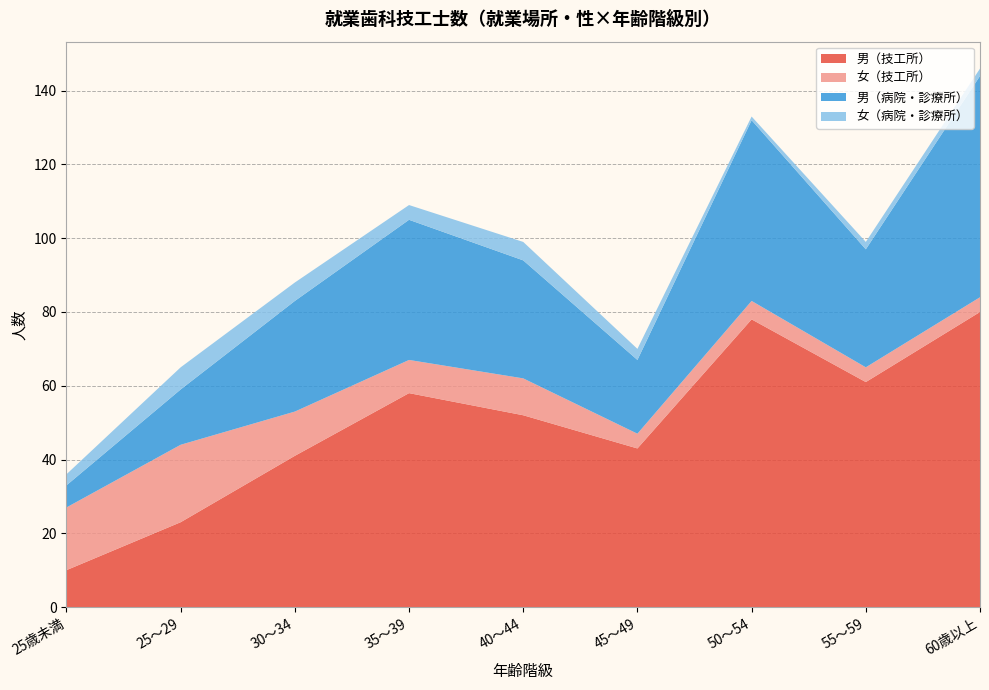

Reading left to right, what are all the values shown in this chart?

男（技工所）: 10	23	41	58	52	43	78	61	80
女（技工所）: 17	21	12	9	10	4	5	4	4
男（病院・診療所）: 6	15	30	38	32	20	49	32	60
女（病院・診療所）: 3	6	5	4	5	3	1	2	2